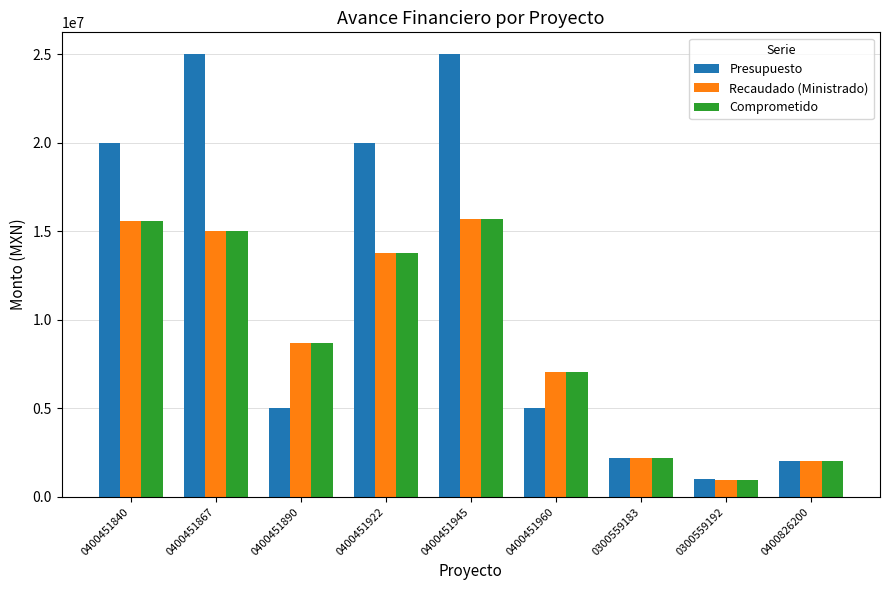

Which series has the largest range (max minus min)?

Presupuesto